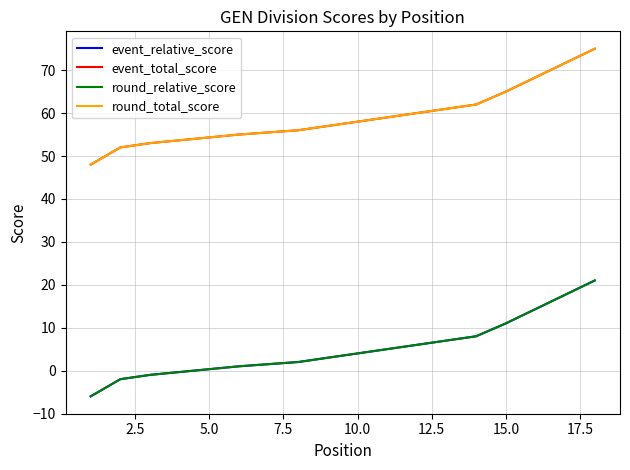

At how many categories does at least one series exceed 29?

18